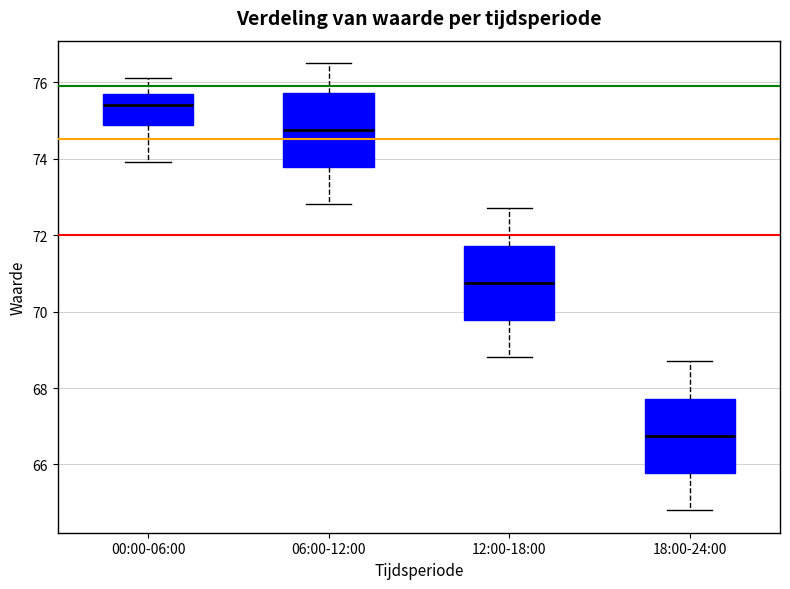

Where does the median line of the box for 06:00-12:00 sit on the y-axis? The values are not printed on the chart, so give them approximately, as read against the axis.

74.8